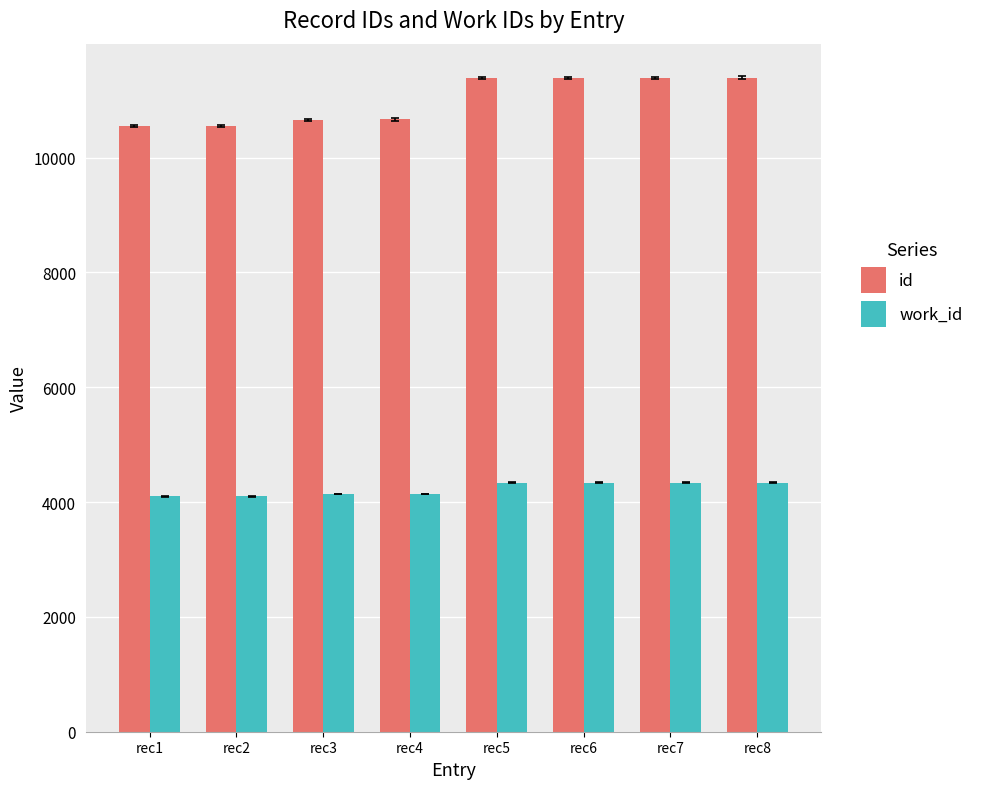

How many bars are there in each group?

2